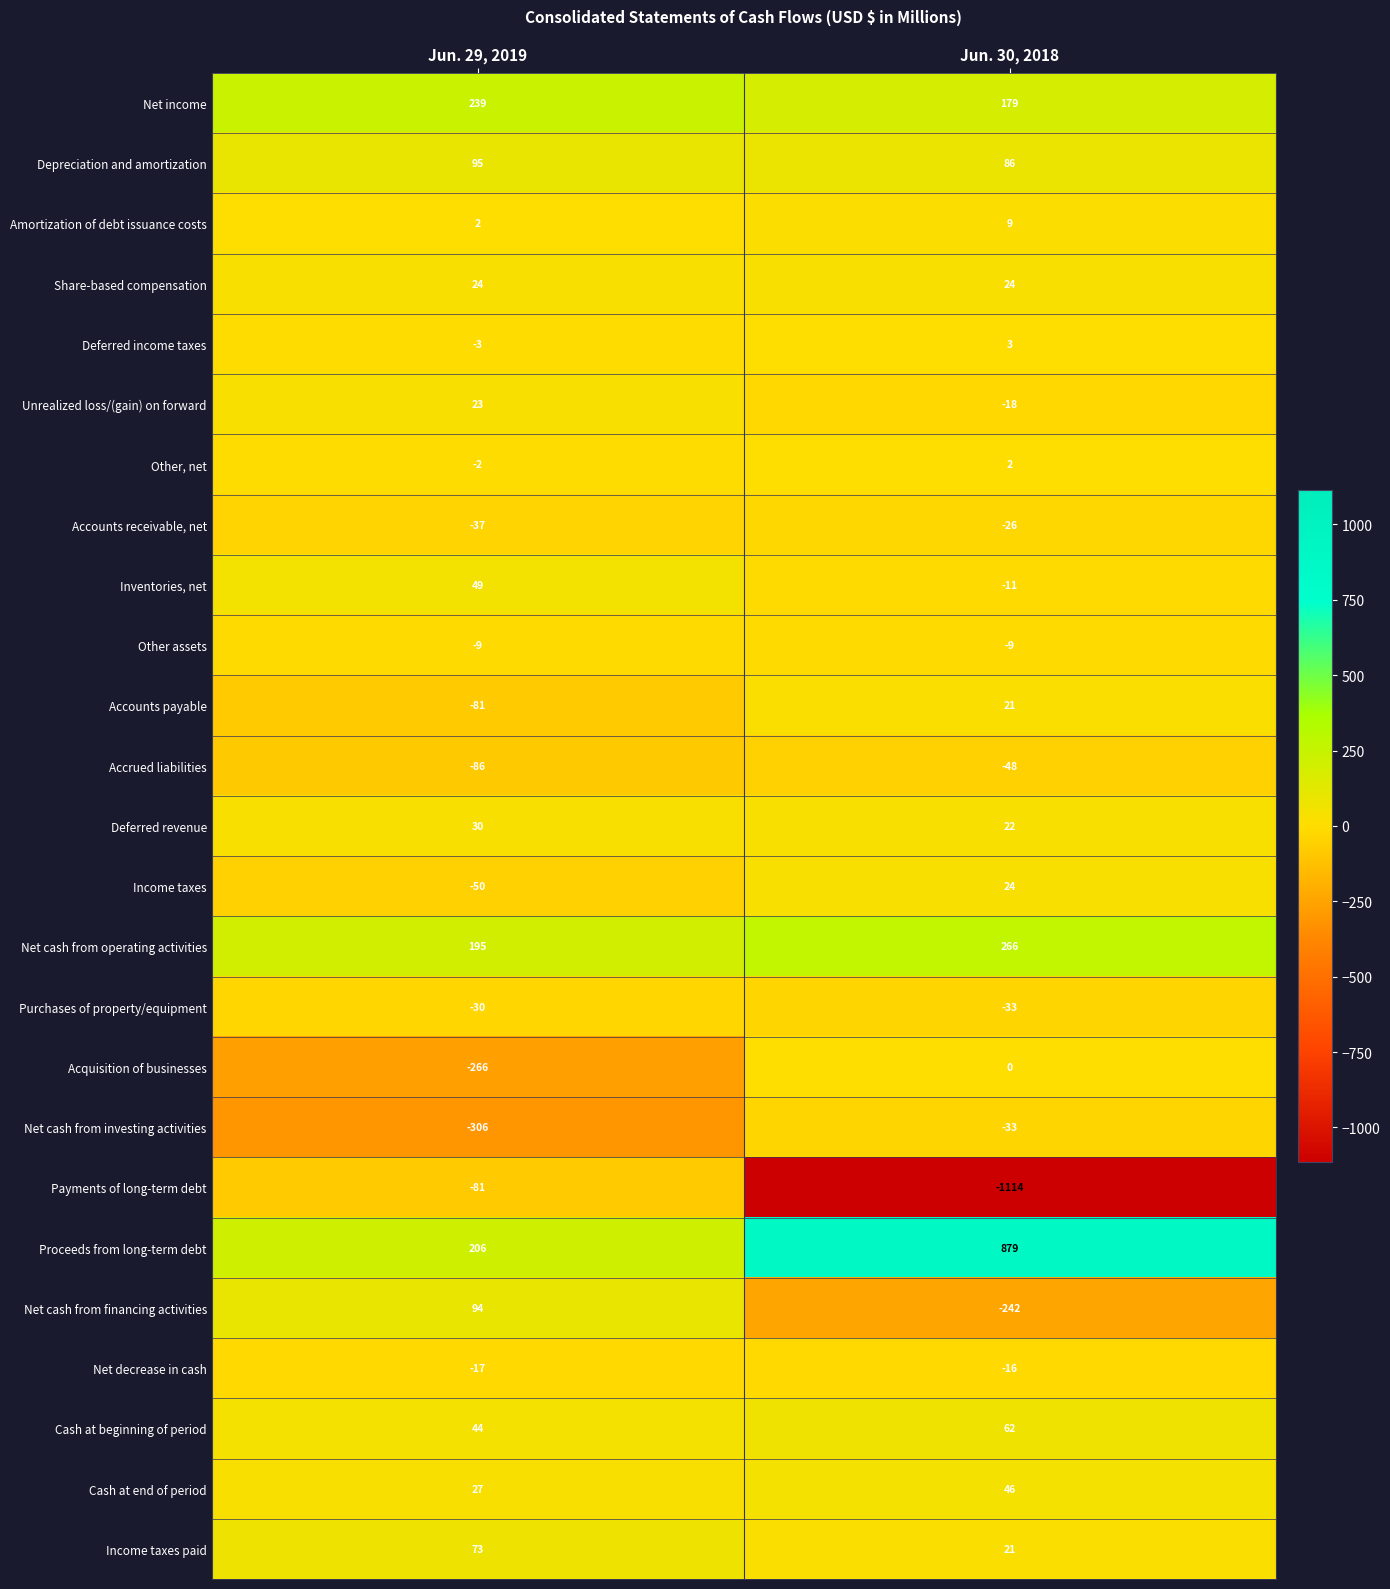

The Deferred revenue series shows 40 at Jun. 29, 2019. True or false?

False